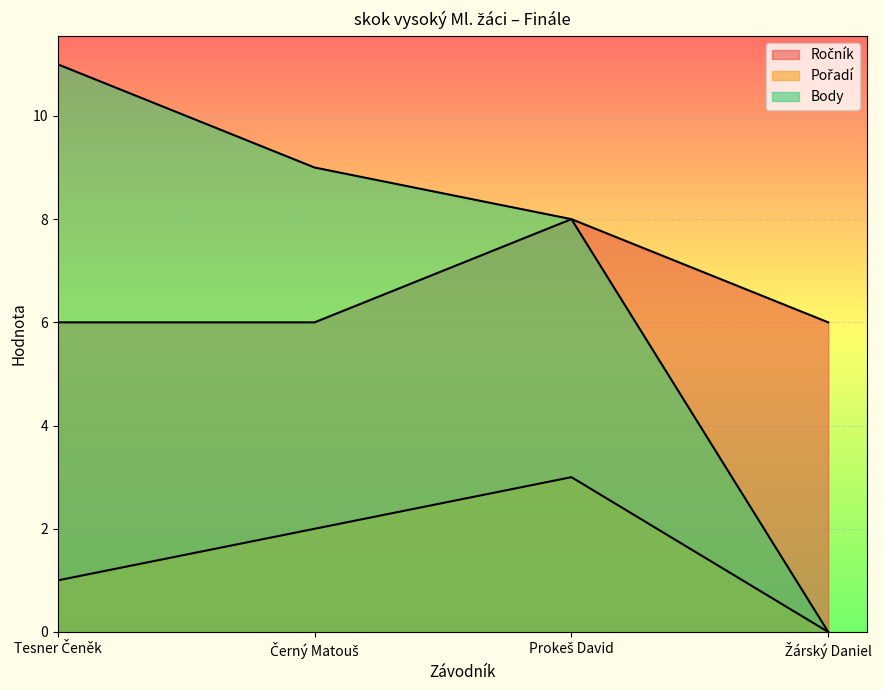

List the labels in order of Ročník value, largest first.

Prokeš David, Tesner Čeněk, Černý Matouš, Žárský Daniel